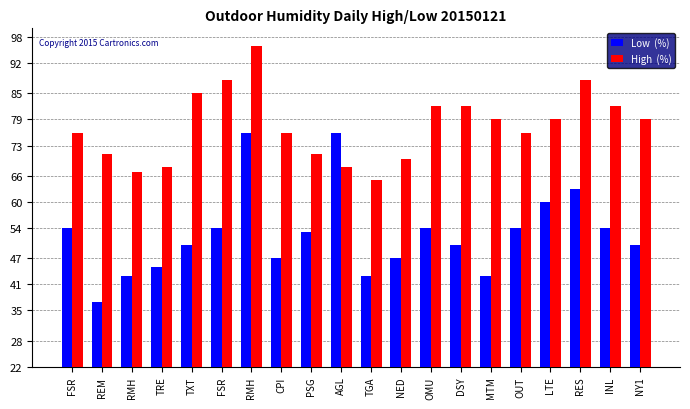

Does the chart contain any negative values?

No